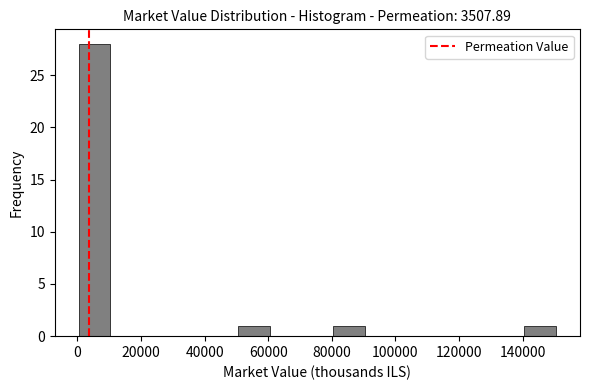

Reading left to right, list every bar in this chart as the range it spans on the x-axis followed by its height. Neither the bar edges nor the heights are printed on the chart, so give them approximately, as read against the axes.

0 to 10000: 28
10000 to 20000: 0
20000 to 30000: 0
30000 to 40000: 0
40000 to 50000: 0
50000 to 60000: 1
60000 to 70000: 0
70000 to 80000: 0
80000 to 90000: 1
90000 to 100000: 0
100000 to 110000: 0
110000 to 120000: 0
120000 to 130000: 0
130000 to 140000: 0
140000 to 150000: 1